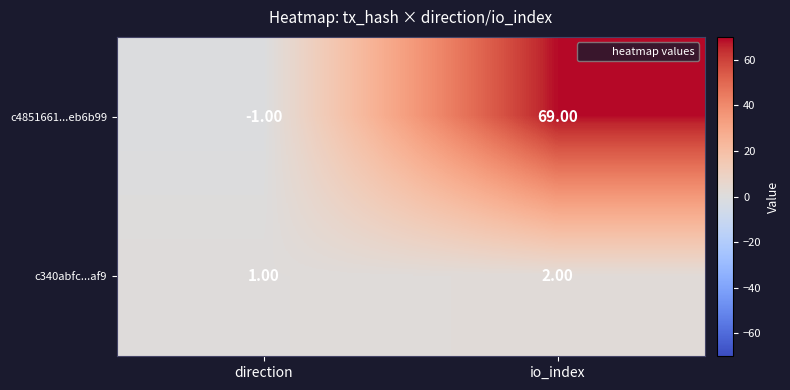

What is the minimum value shown in the chart?

-1